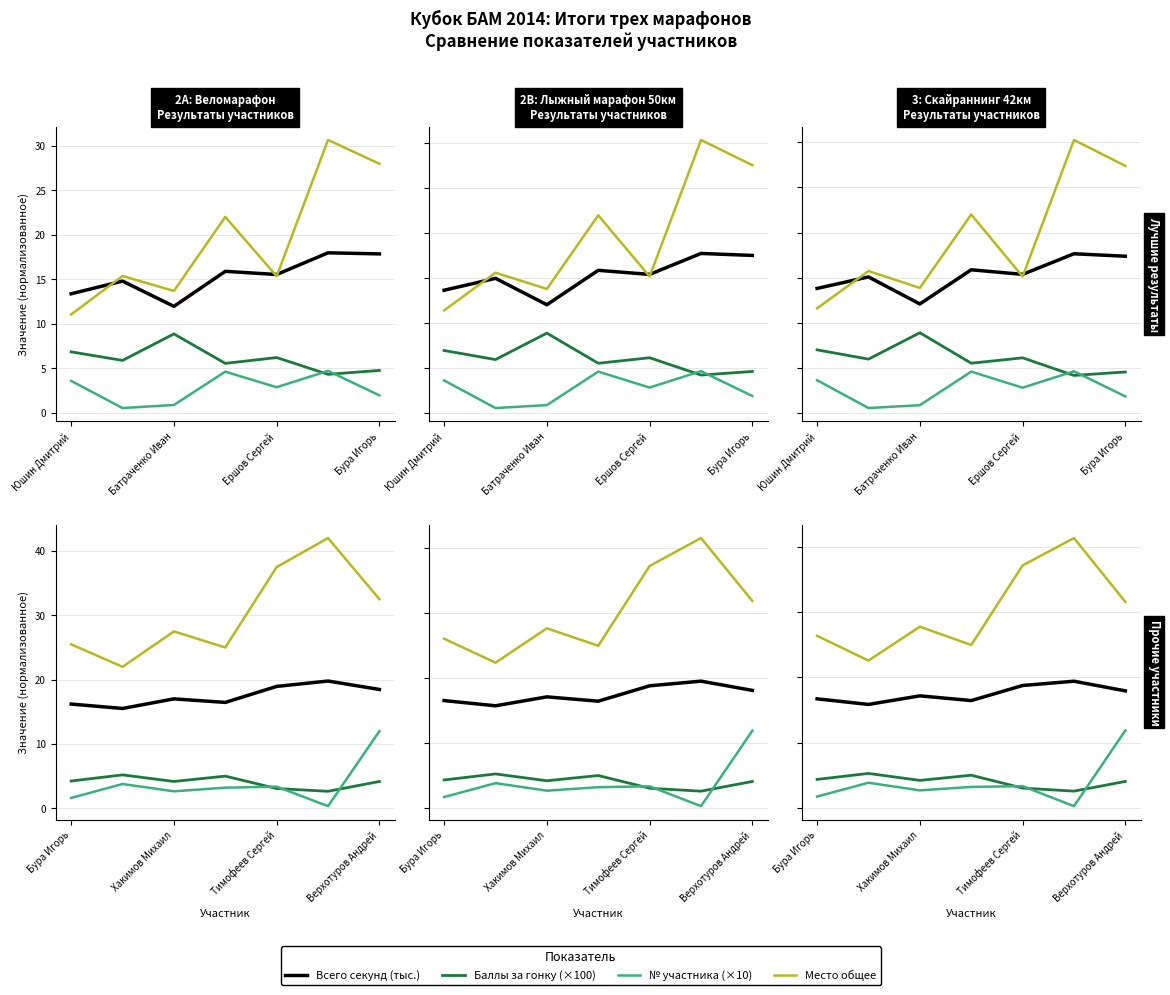

How many data points in Баллы за гонку (×100) are above 4?

5